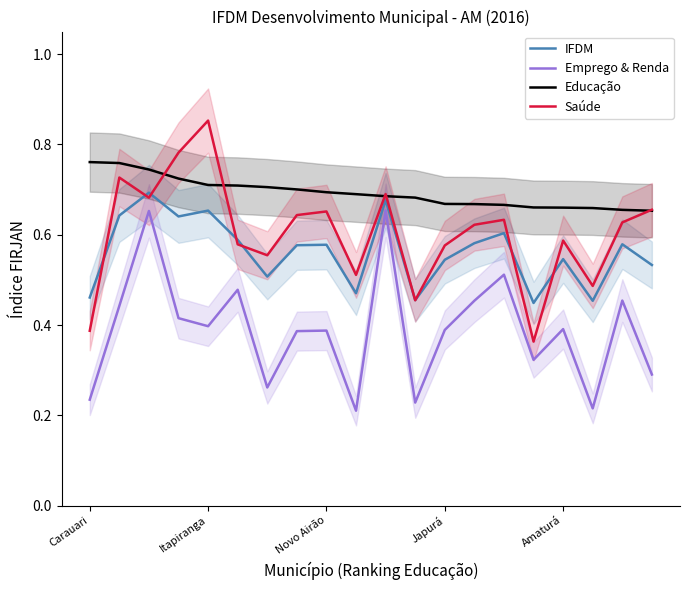

What is the value of the IFDM point at the 4th from the left?

0.6